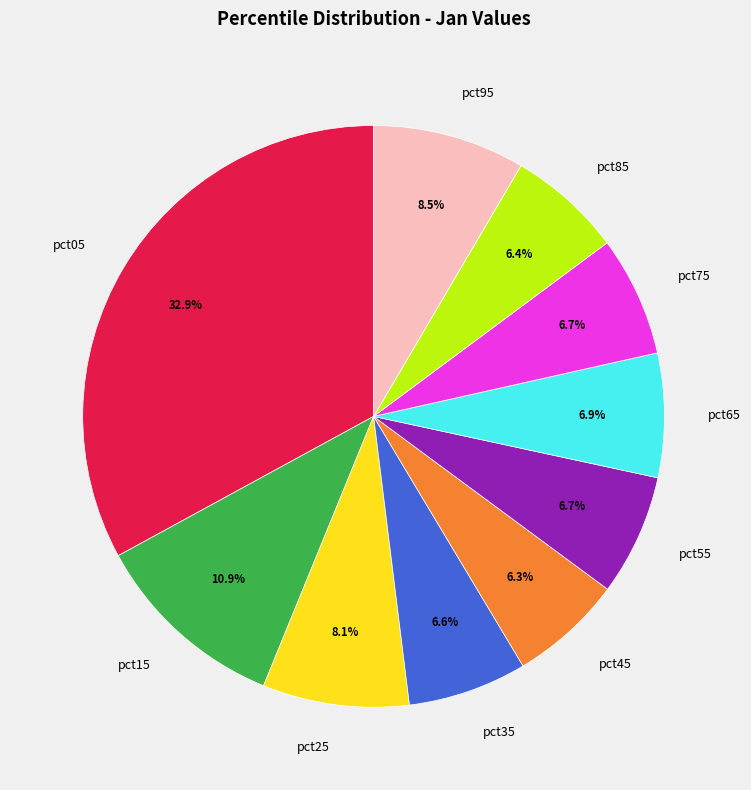

Combined, what portion of the pie is pct35 and pct95?

15.1%